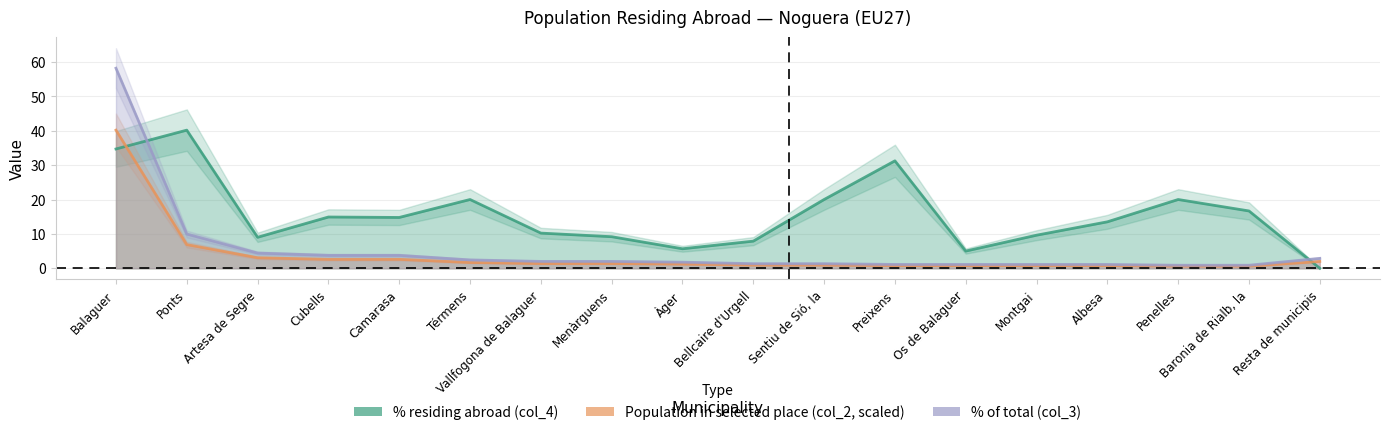

Reading left to right, what are all the values shown in this chart?

% residing abroad (col_4): 34.7	40.2	9.0	14.9	14.8	20.0	10.2	9.2	5.7	7.9	20.0	31.2	5.0	9.6	13.5	20.0	16.7	0.0
Population in selected place (col_2, scaled): 40.2	6.9	3.1	2.6	2.6	1.7	1.4	1.4	1.2	0.9	0.9	0.8	0.8	0.8	0.8	0.6	0.6	2.0
% of total (col_3): 58.2	10.0	4.4	3.8	3.8	2.4	2.0	2.0	1.8	1.3	1.3	1.1	1.1	1.1	1.1	0.9	0.9	2.9